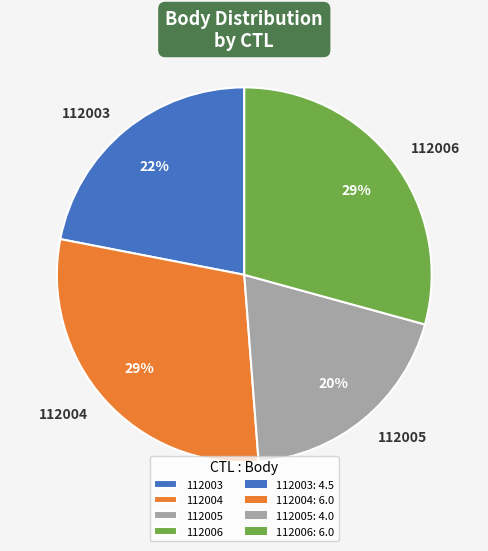

Count the number of slices in the pie.

4